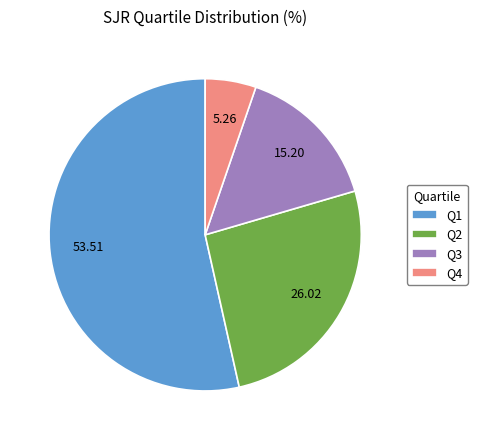

Which category has the biggest portion of the pie?

Q1